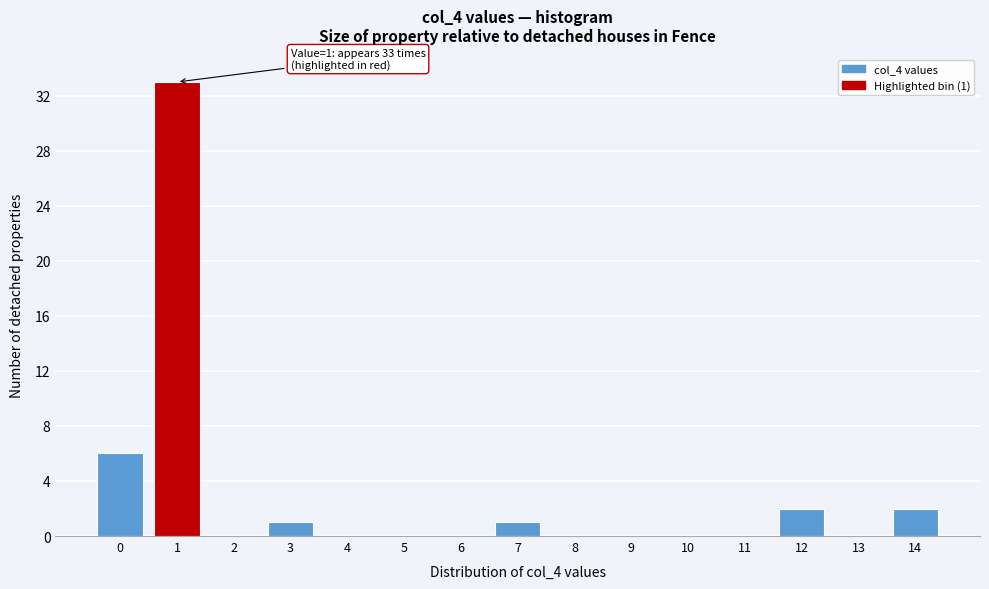

Reading right to left, transcribe all the data shown in this chart.

14=2	13=0	12=2	11=0	10=0	9=0	8=0	7=1	6=0	5=0	4=0	3=1	2=0	1=33	0=6